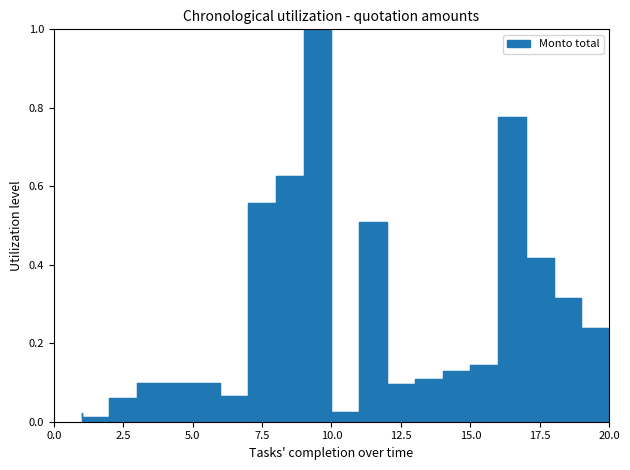

Which category has the highest value across all series?

10